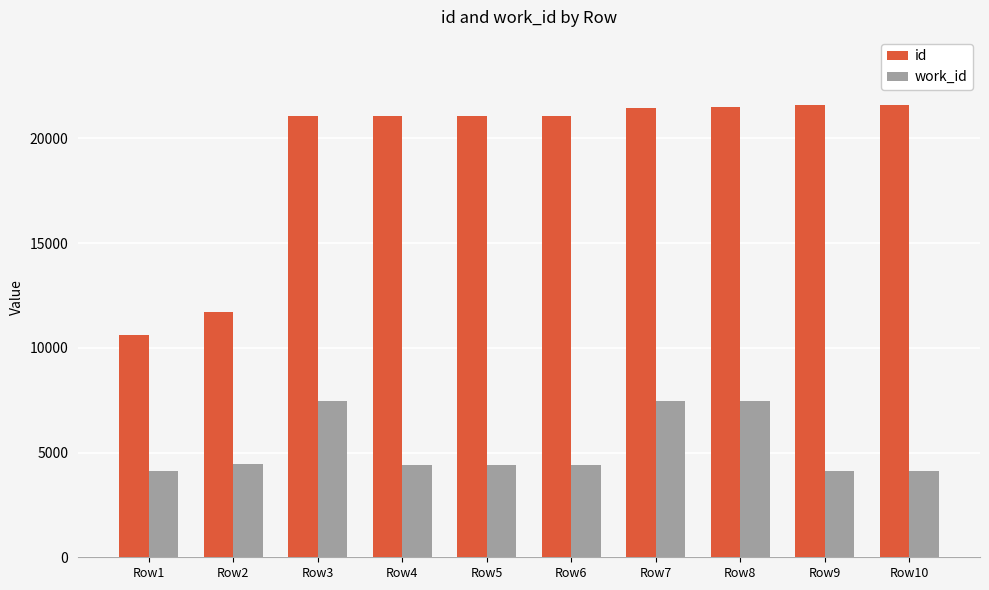

What is the average value of the work_id series?

5244